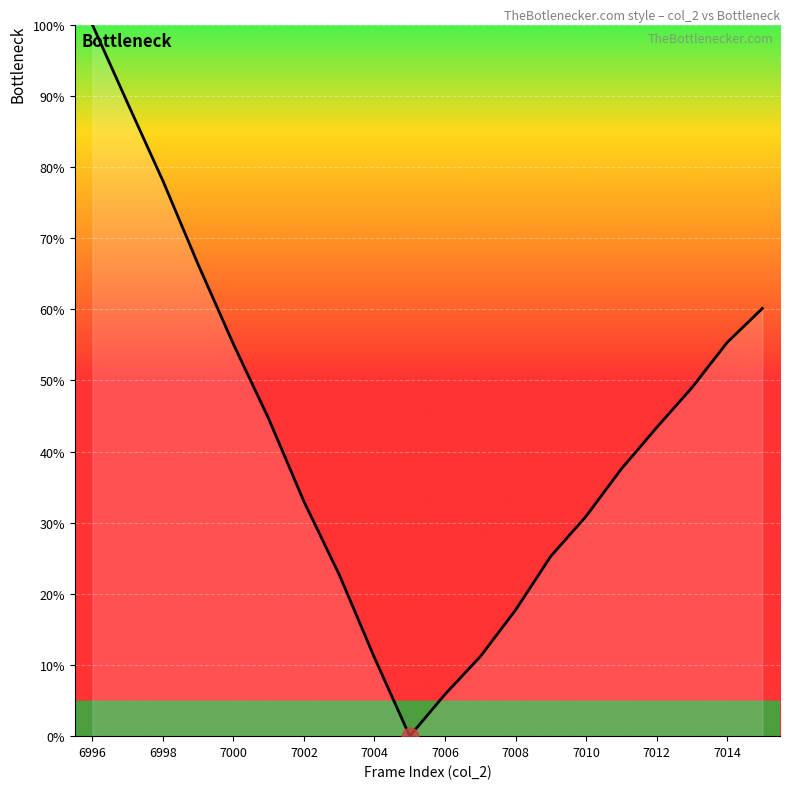

What is the value of the 18th point from the left?

49.0